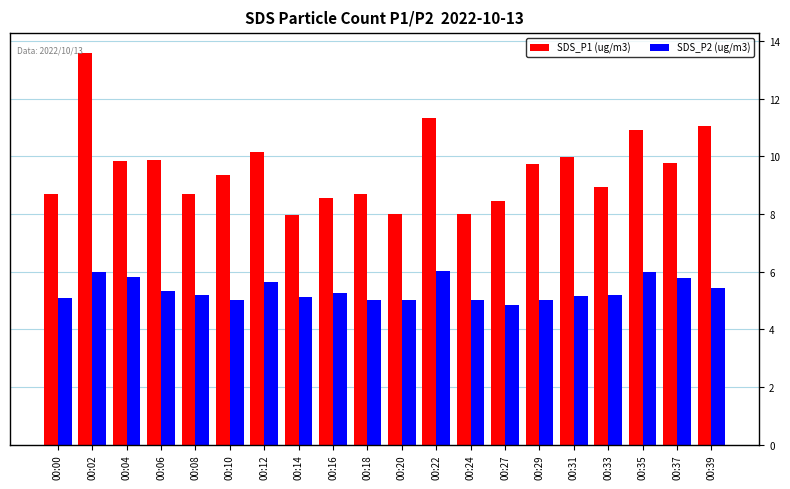

What is the sum of all SDS_P2 (ug/m3) values?

107.0